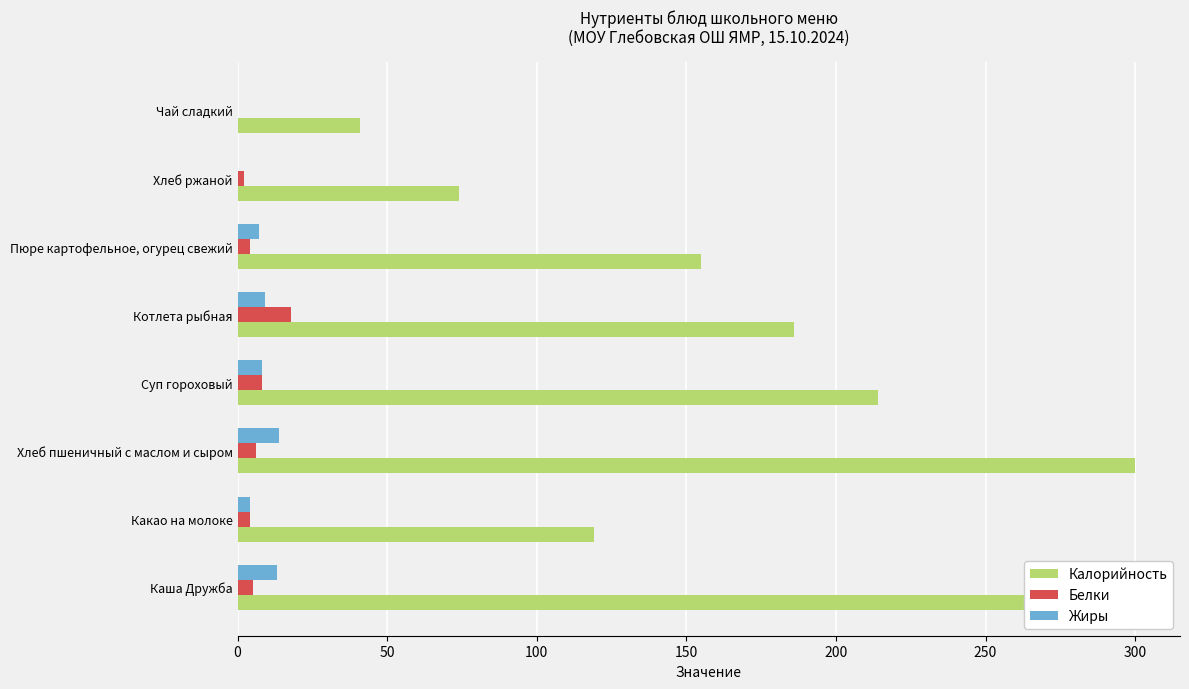

What is the average value of the Белки series?

6